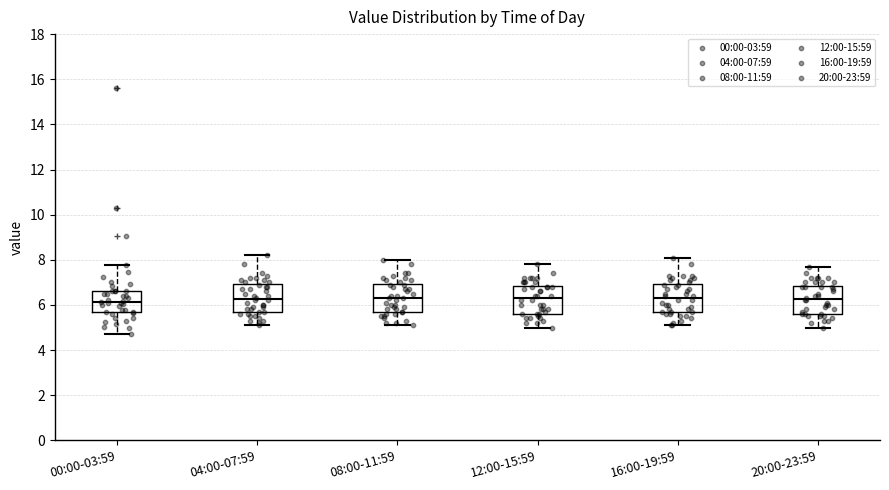

Reading left to right, read every box against the y-axis: the position of its median line, the range the box covers, and the ends of its whiskers. The values are not printed on the chart, so give them approximately, as read against the axis.

00:00-03:59: median 6.2, box 5.6 to 6.6, whiskers 4.8 to 7.8
04:00-07:59: median 6.2, box 5.8 to 7.0, whiskers 5.2 to 8.2
08:00-11:59: median 6.4, box 5.8 to 7.0, whiskers 5.2 to 8.0
12:00-15:59: median 6.4, box 5.6 to 6.8, whiskers 5.0 to 7.8
16:00-19:59: median 6.4, box 5.8 to 7.0, whiskers 5.2 to 8.2
20:00-23:59: median 6.2, box 5.6 to 6.8, whiskers 5.0 to 7.8